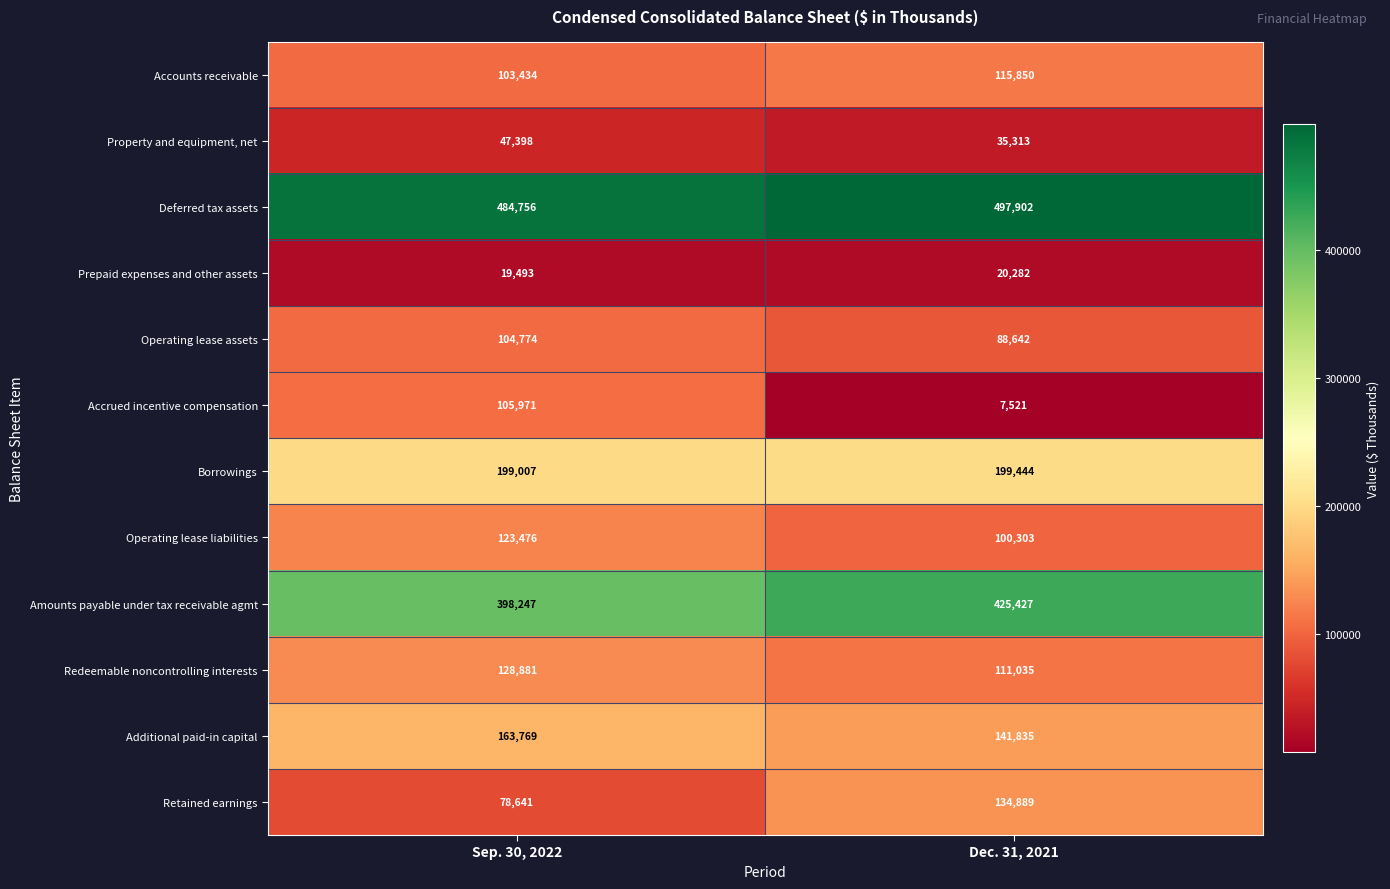

What is the approximate value of Property and equipment, net at Sep. 30, 2022, to the nearest 100?

47400